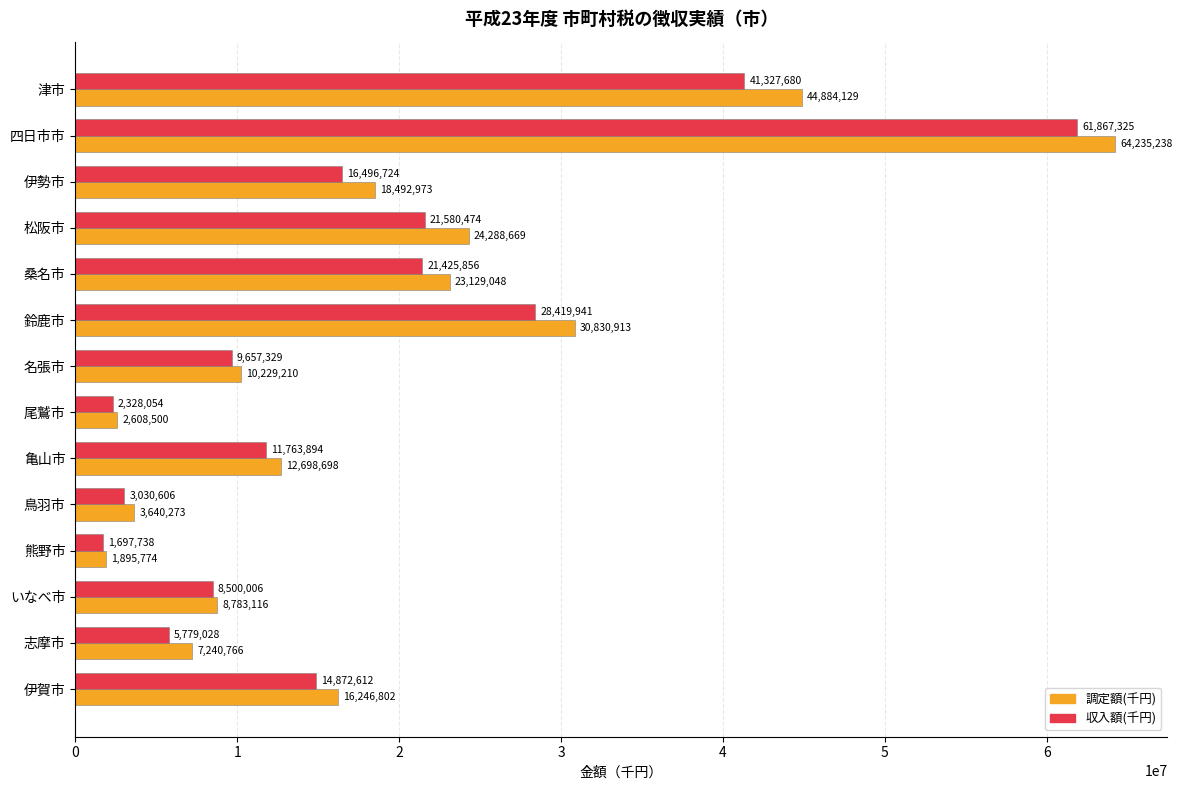

At how many categories does at least one series exceed 14770725?

7